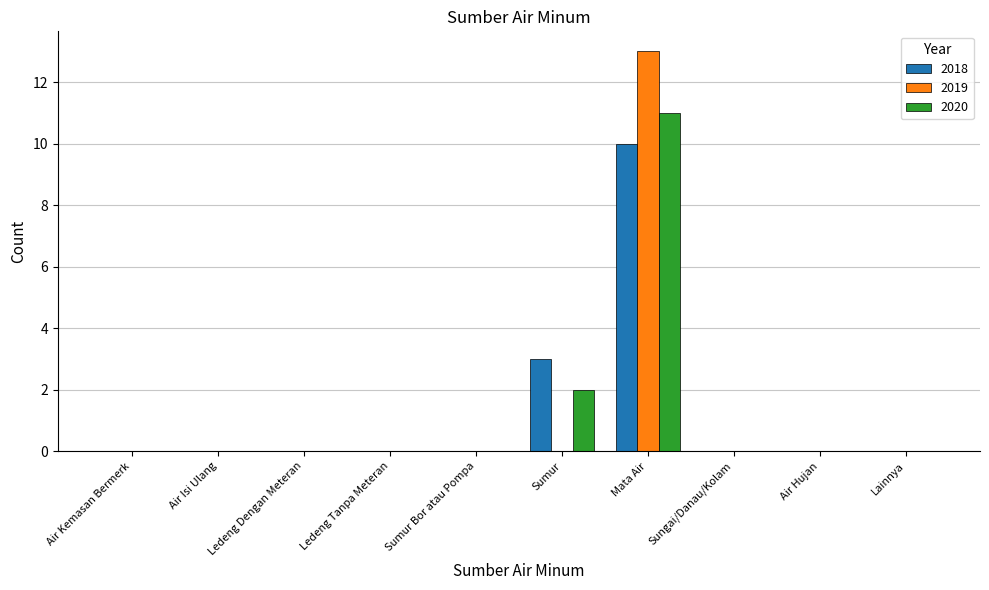

What is the spread (max minus min) of values at Sumur?

3